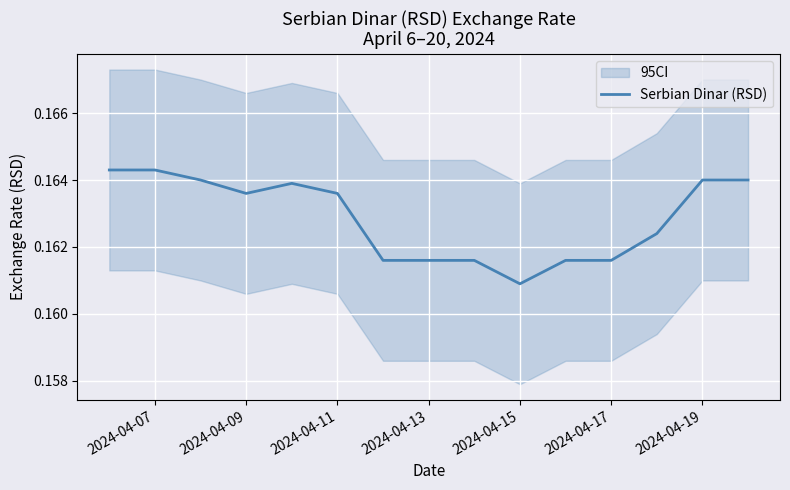

Reading right to left, transcribe all the data shown in this chart.

0.2	0.2	0.2	0.2	0.2	0.2	0.2	0.2	0.2	0.2	0.2	0.2	0.2	0.2	0.2